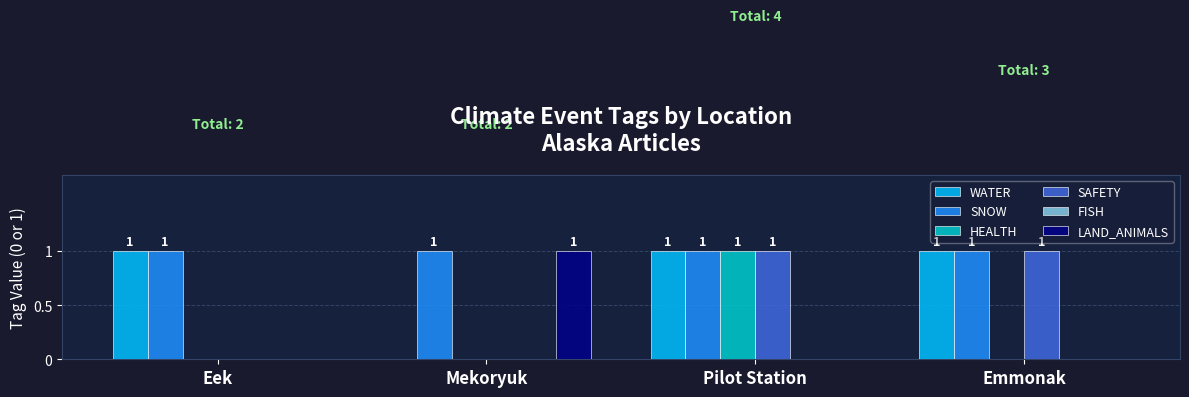

Reading right to left, transcribe all the data shown in this chart.

WATER: Emmonak=1	Pilot Station=1	Mekoryuk=0	Eek=1
SNOW: Emmonak=1	Pilot Station=1	Mekoryuk=1	Eek=1
HEALTH: Emmonak=0	Pilot Station=1	Mekoryuk=0	Eek=0
SAFETY: Emmonak=1	Pilot Station=1	Mekoryuk=0	Eek=0
LAND_ANIMALS: Emmonak=0	Pilot Station=0	Mekoryuk=1	Eek=0